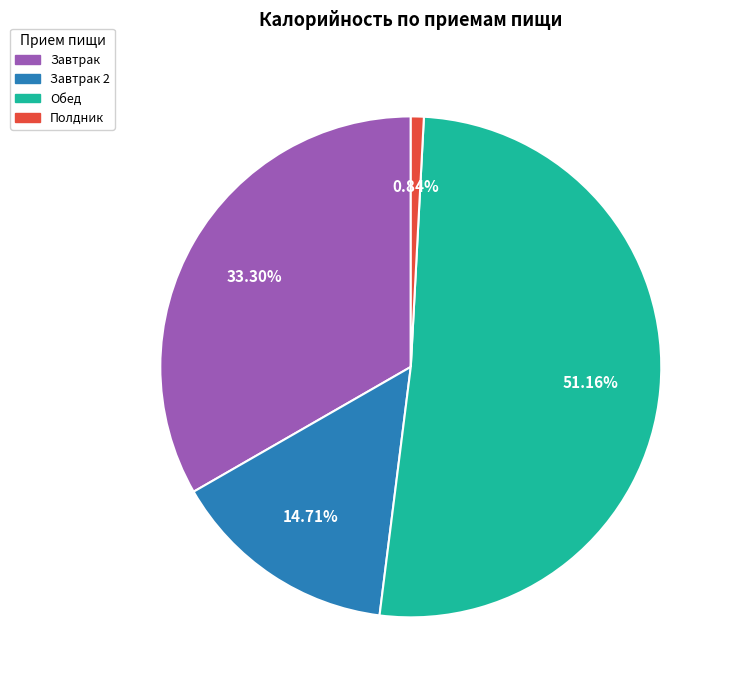

Is the sum of Обед and Полдник greater than half?

Yes